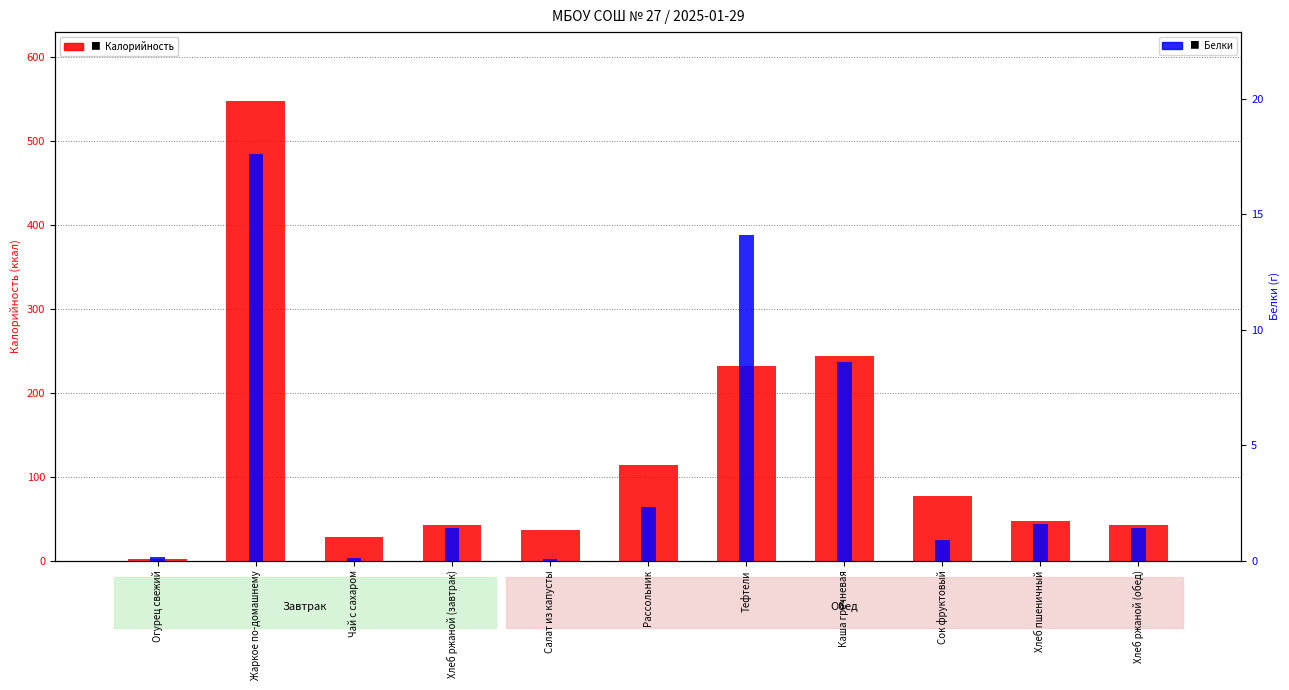

Are the bars grouped side by side (vs. stacked)?

Yes